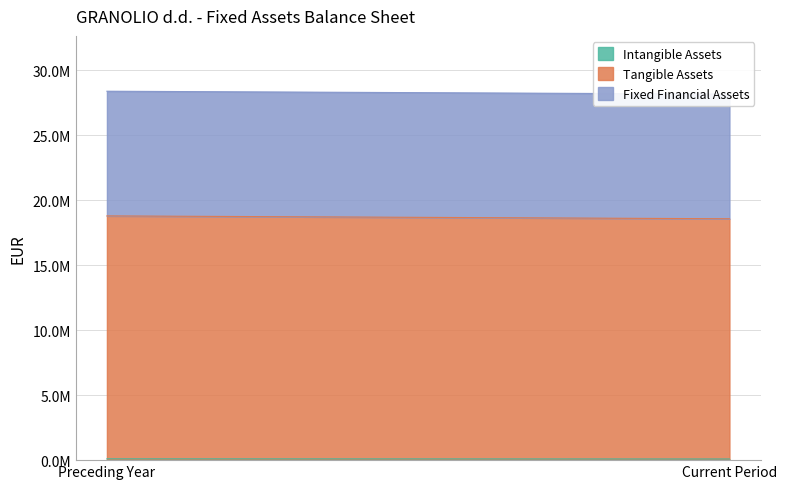

Reading left to right, extract all data points from this chart.

Intangible Assets: Preceding Year=102920	Current Period=89099
Tangible Assets: Preceding Year=18689616	Current Period=18483465
Fixed Financial Assets: Preceding Year=9593316	Current Period=9593286